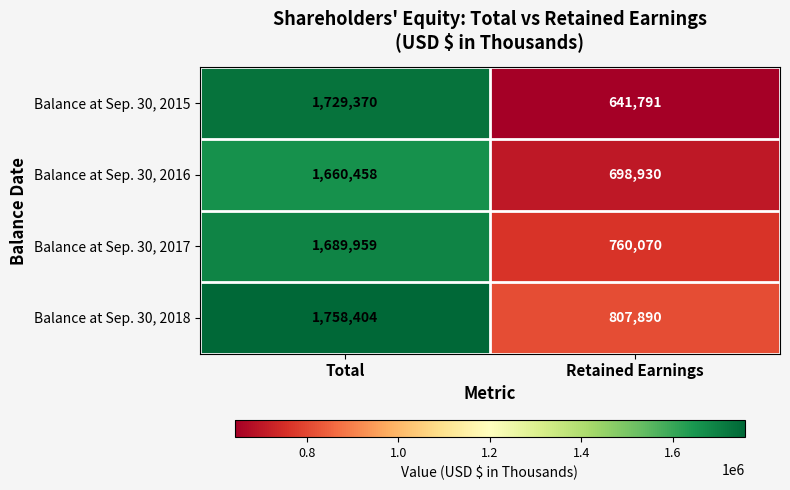

What is the average value of the Balance at Sep. 30, 2018 series?

1283147